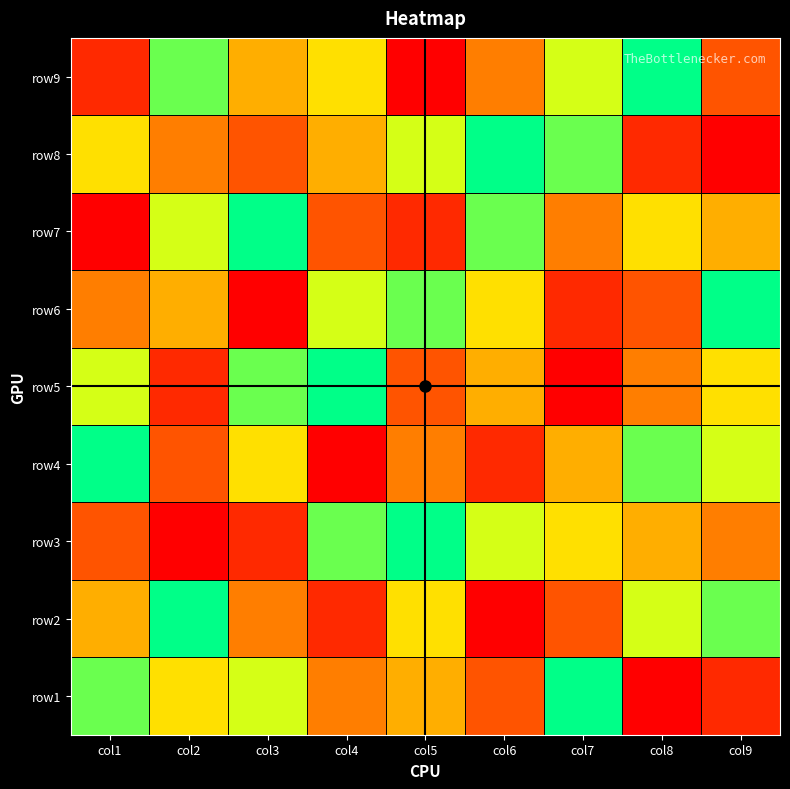

The value of row4 at col8 is 1. True or false?

False